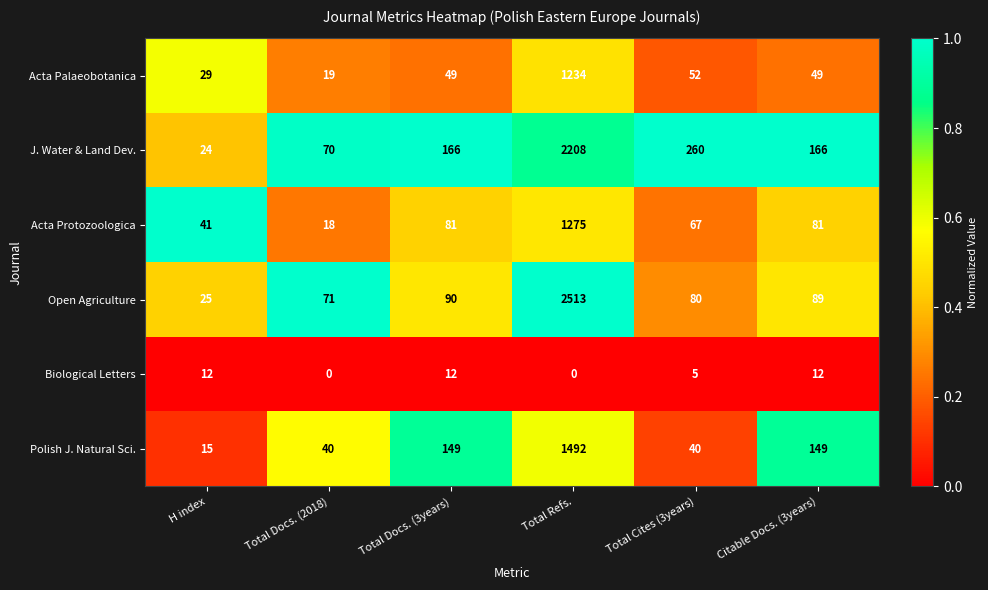

What is the difference between the highest and lowest values at Total Docs. (2018)?

71